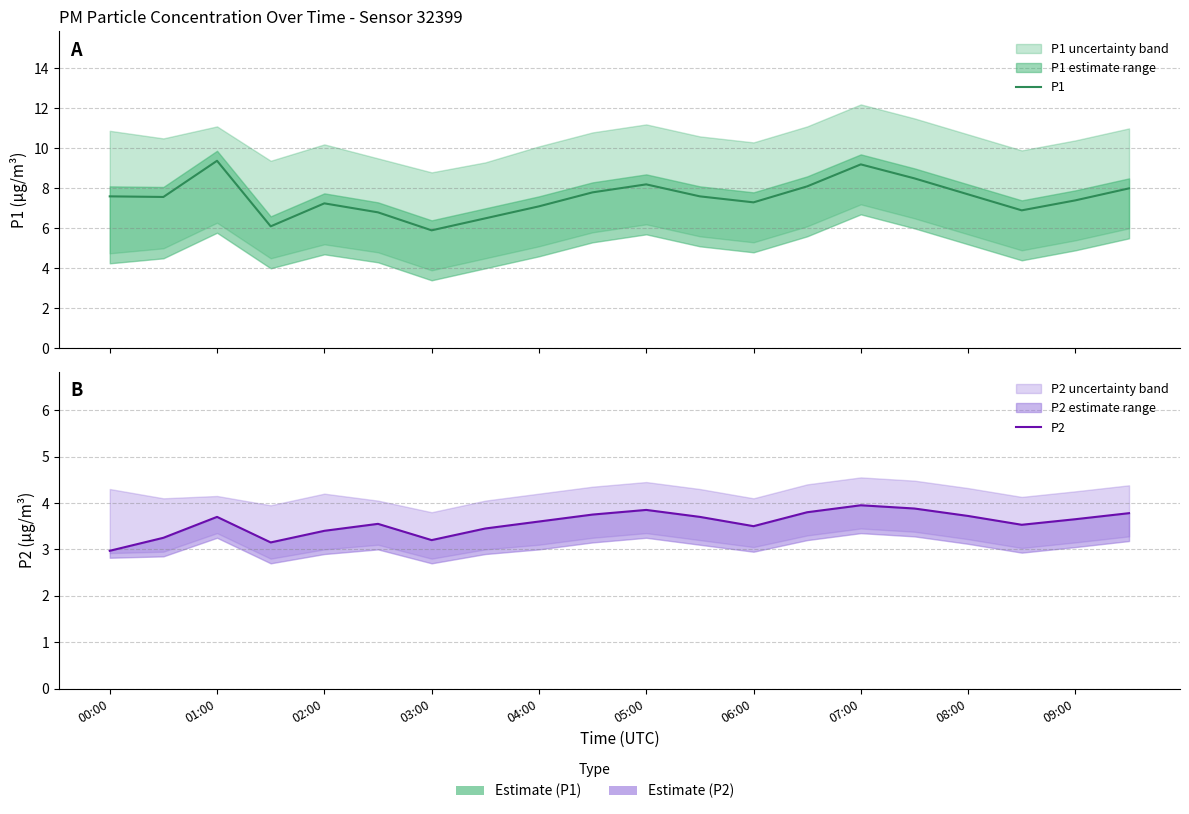

What is the spread (max minus min) of values at 09:00?

4.0